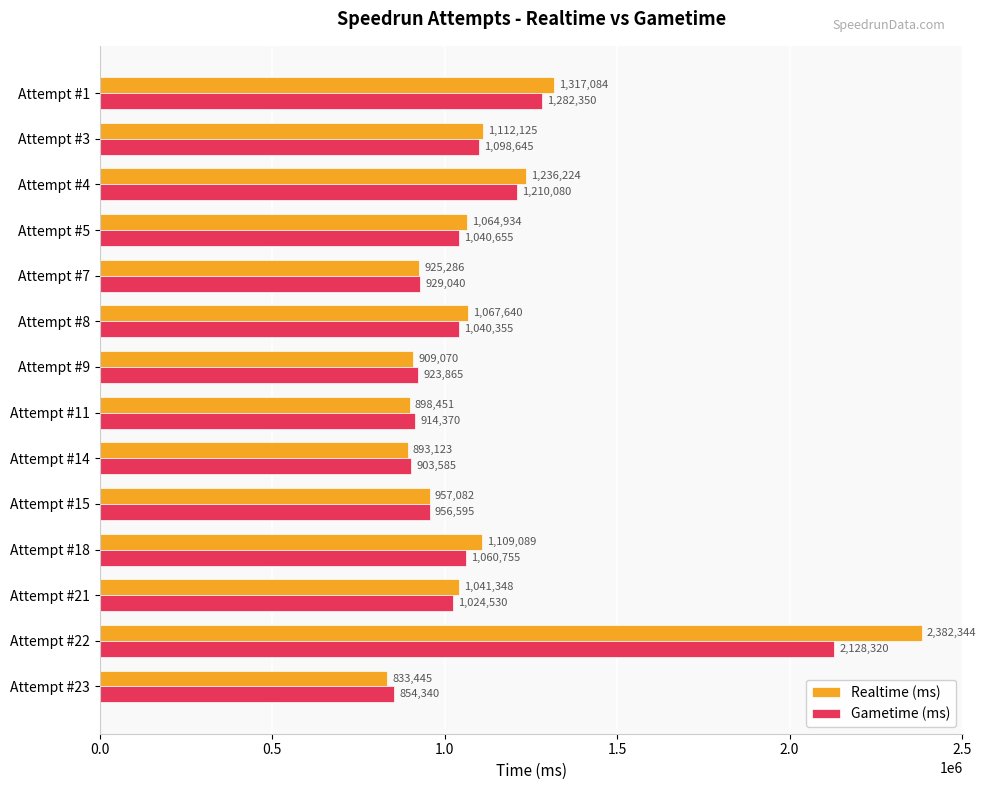

Where is Realtime (ms) nearest to the value 1607894?

Attempt #1